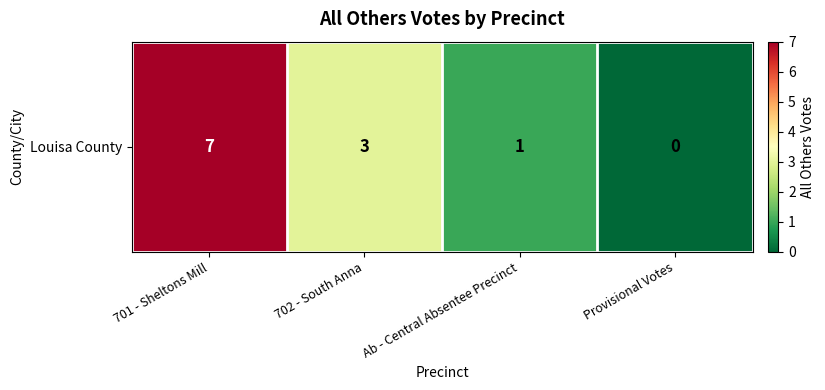

How many values are between 1 and 7?

3